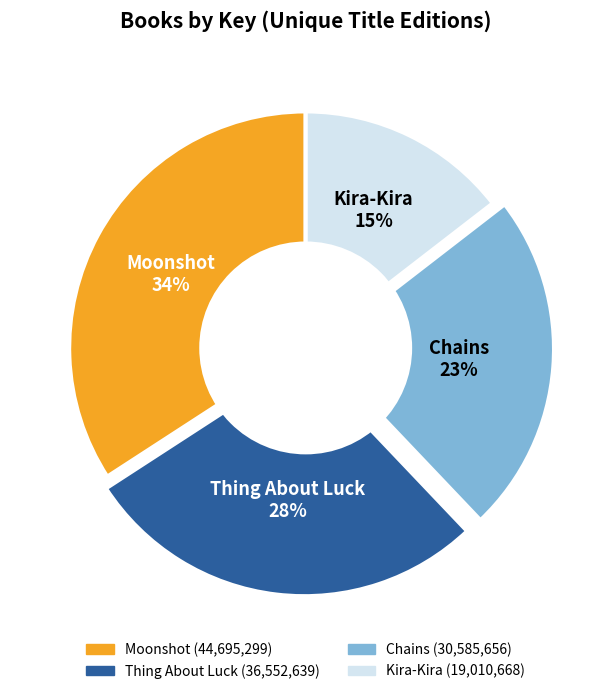

Rank the categories by value from highest to lowest.

Moonshot, Thing About Luck, Chains, Kira-Kira